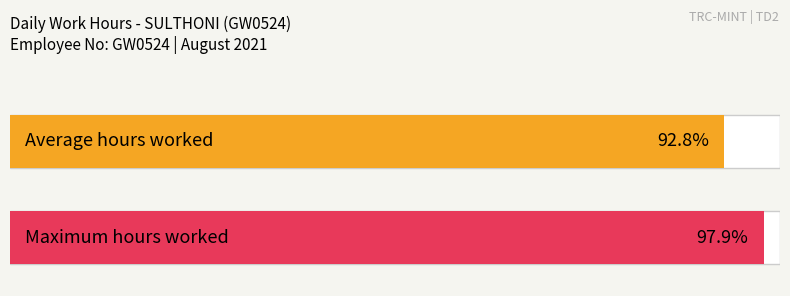

The chart shows a value of 7.0 at 21. True or false?

False